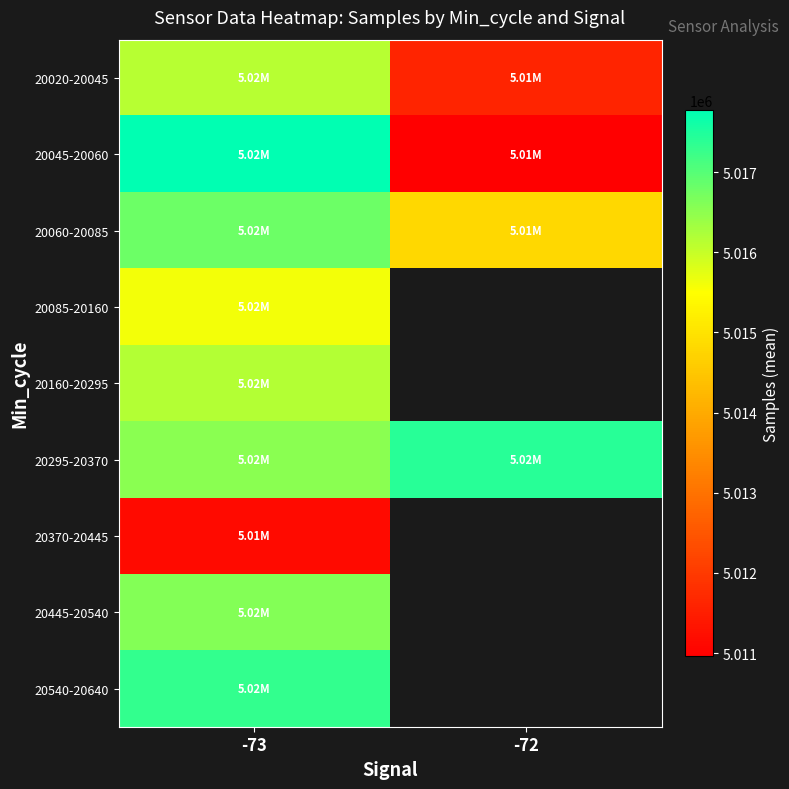

Which category has the highest value in the 20160-20295 series?

-73